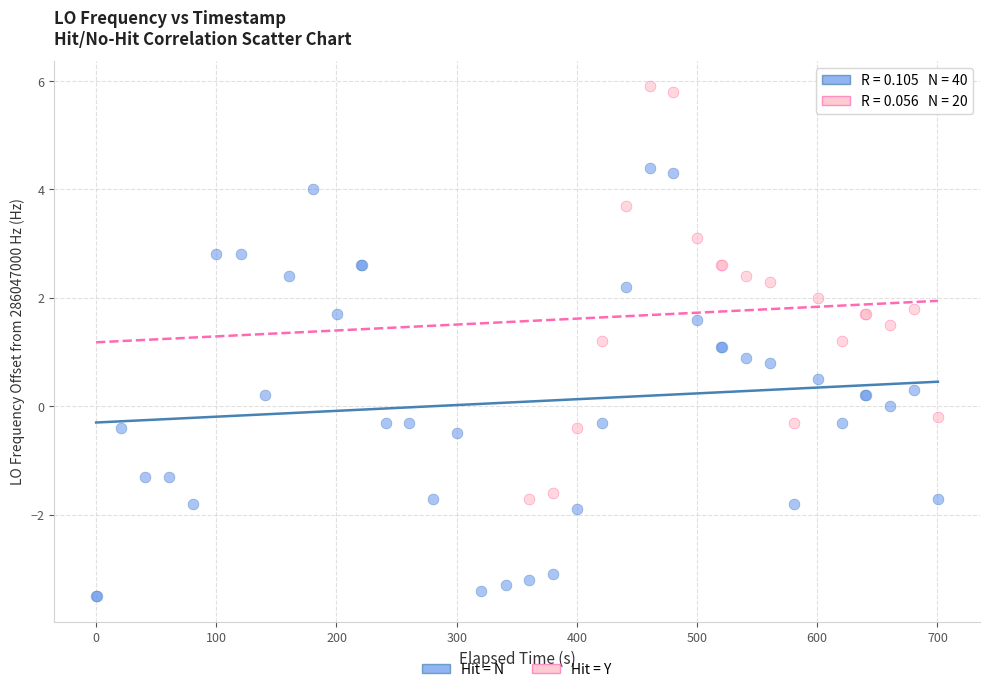

Which series reaches the minimum Y coordinate?

Hit = N